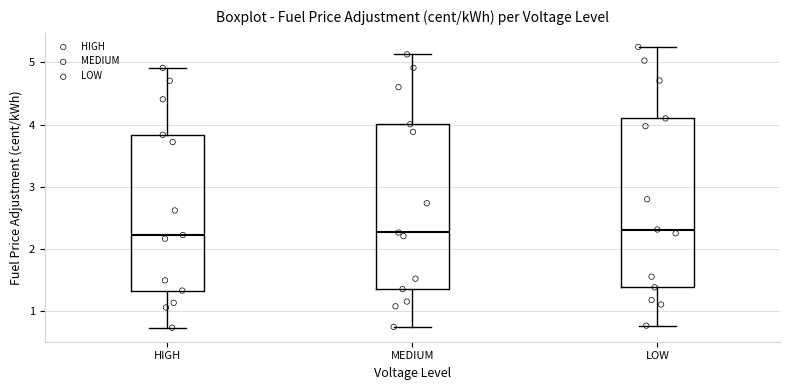

Reading left to right, read every box against the y-axis: the position of its median line, the range the box covers, and the ends of its whiskers. The values are not printed on the chart, so give them approximately, as read against the axis.

HIGH: median 2.2, box 1.3 to 3.8, whiskers 0.7 to 4.9
MEDIUM: median 2.3, box 1.3 to 4.0, whiskers 0.7 to 5.1
LOW: median 2.3, box 1.4 to 4.1, whiskers 0.8 to 5.3